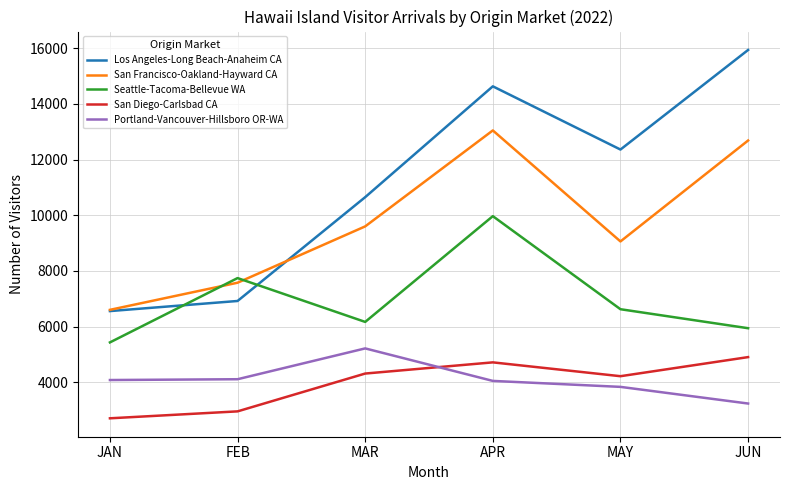

Is this an area chart (filled region under the line)?

No